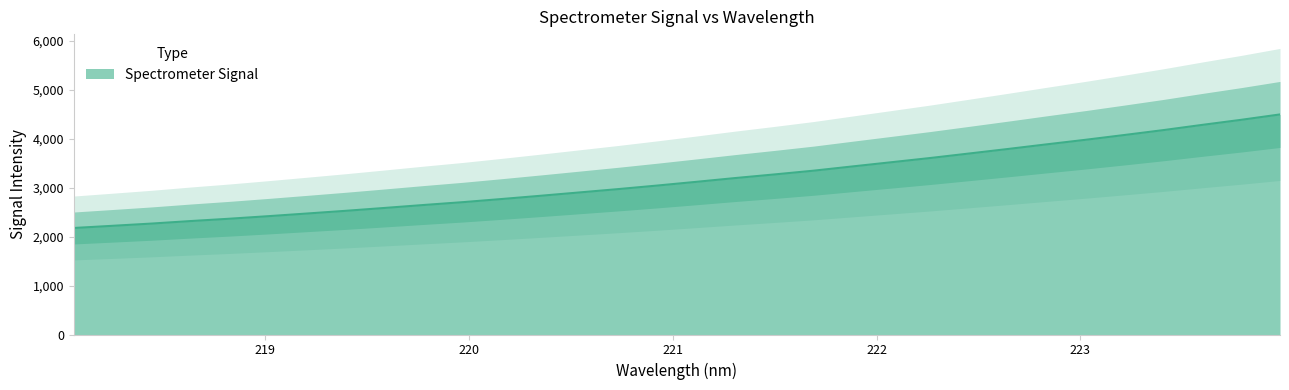

What is the approximate value at 222.8355?

3888.2